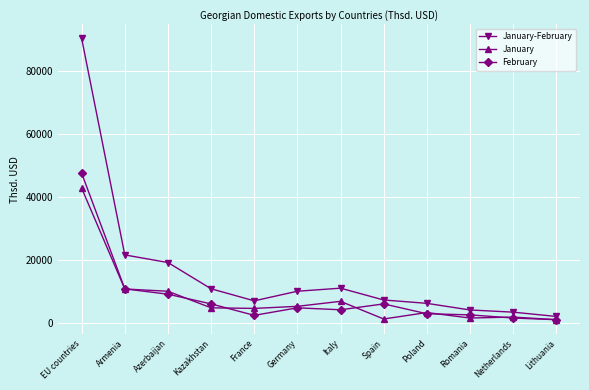

True or false: January-February and January cross at least once.

False